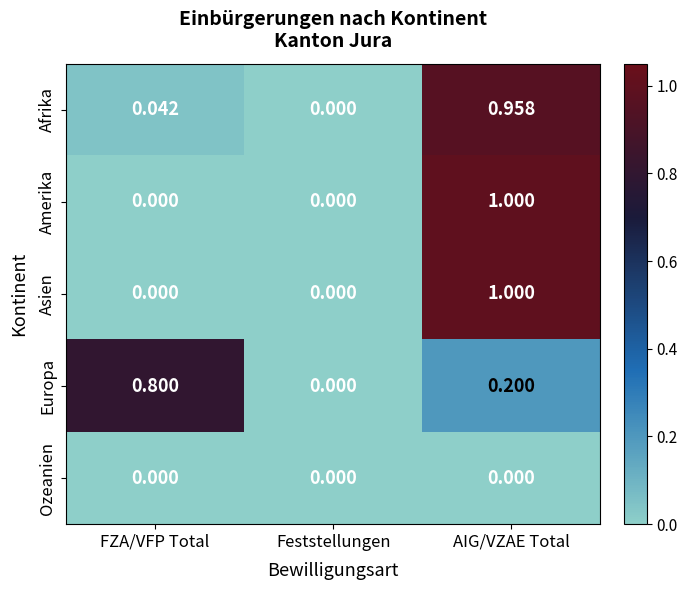

Where is Afrika nearest to the value 0?

Feststellungen